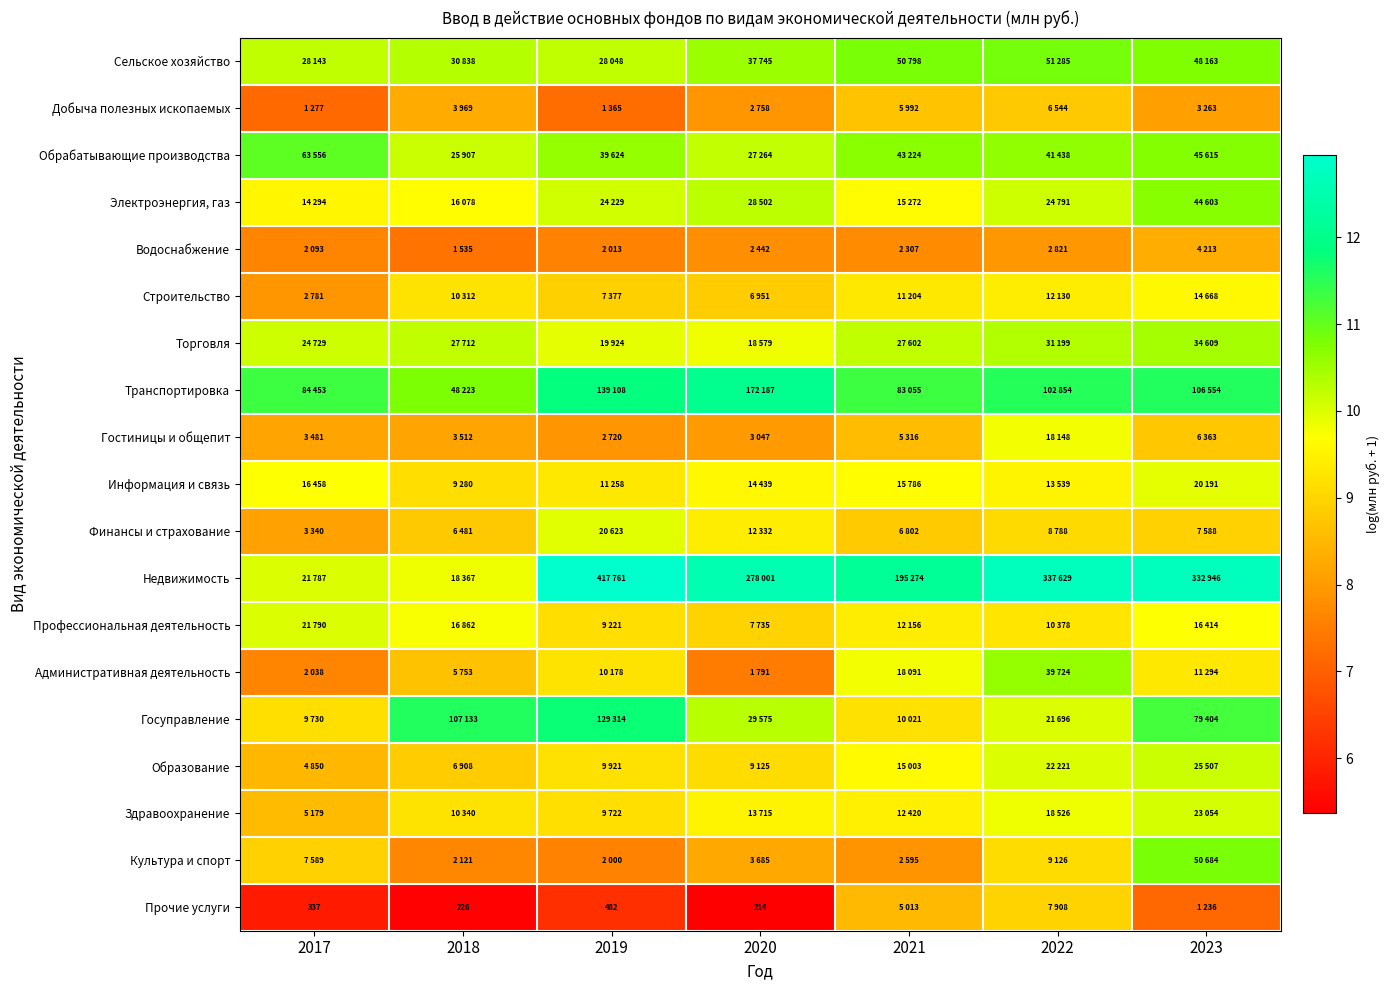

What is the total value across all series at 2023?

189.1